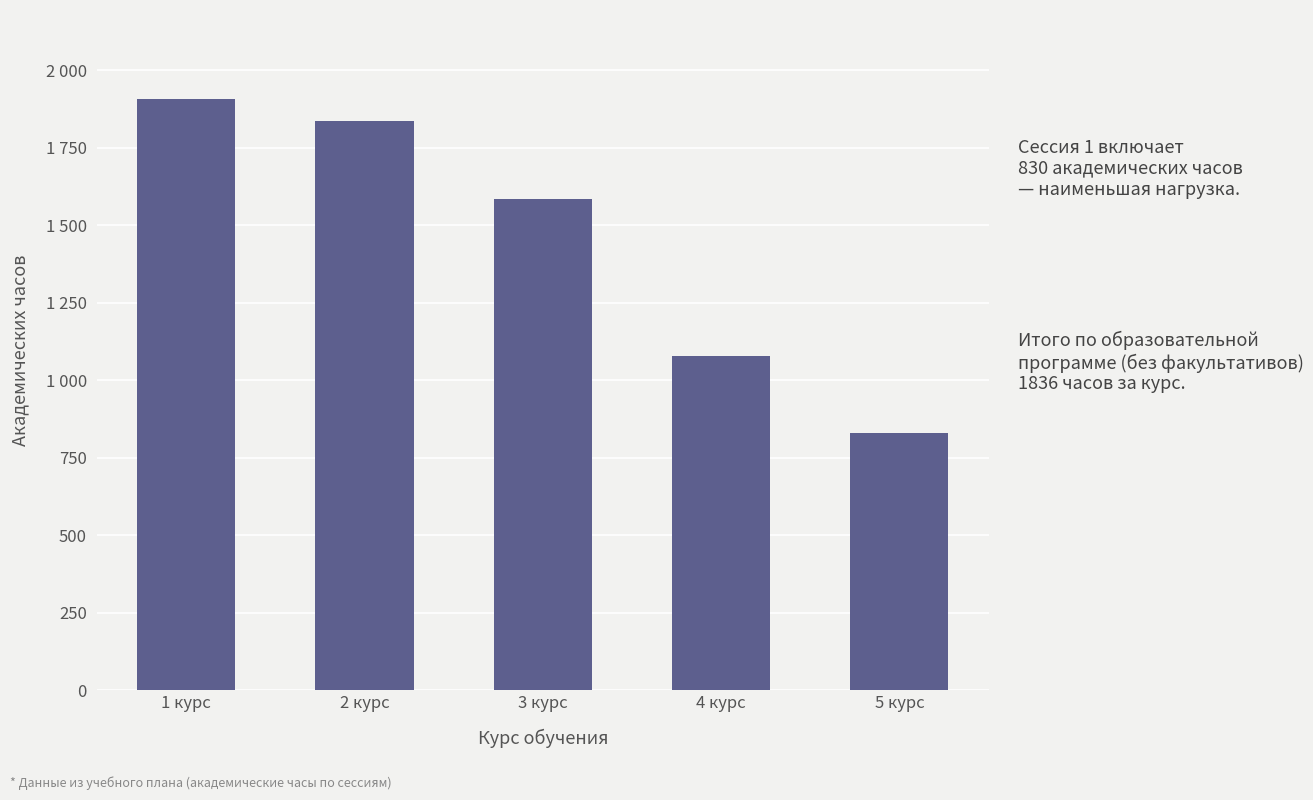

Are the bars horizontal?

No